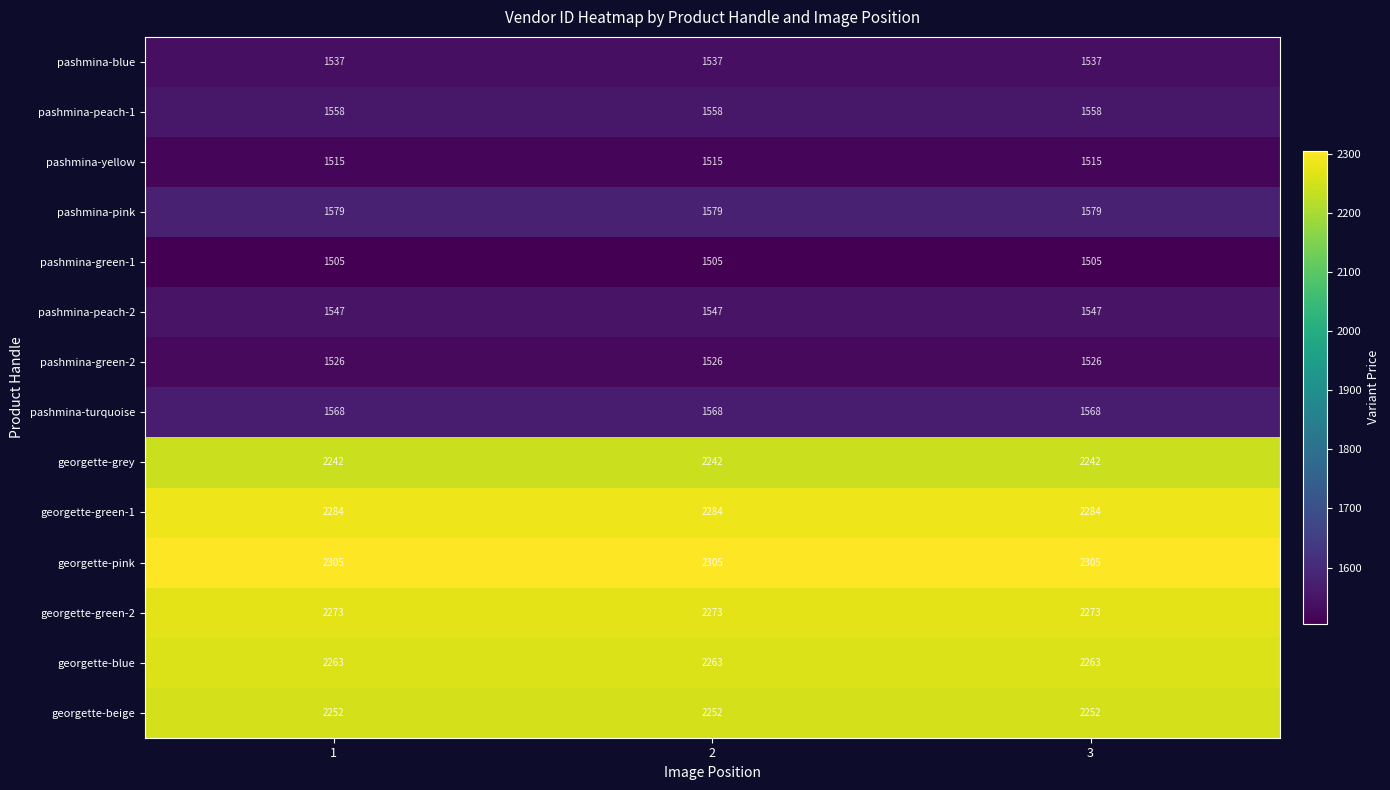

At how many categories does at least one series exceed 1589?

3